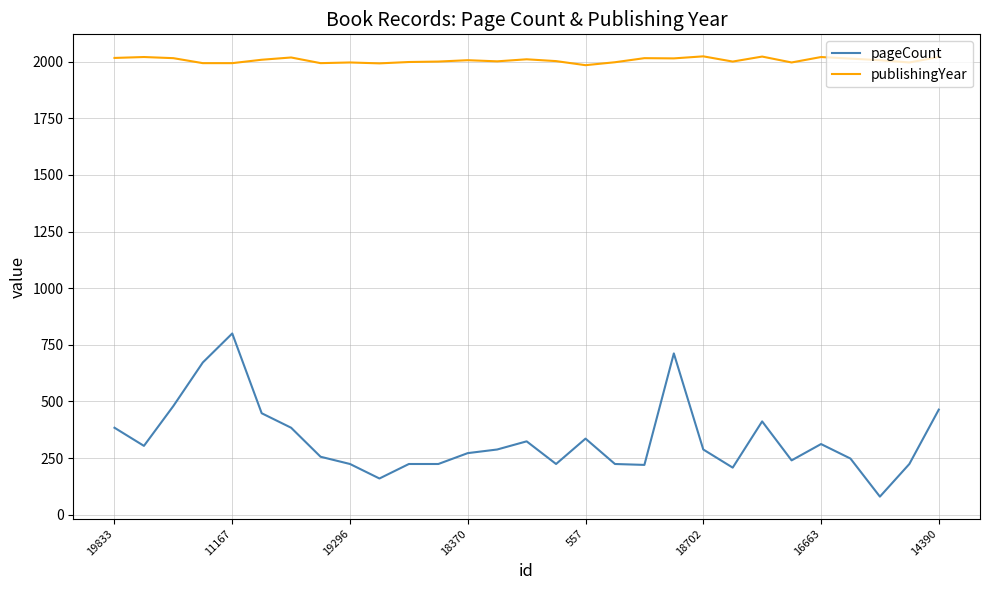

True or false: pageCount and publishingYear intersect in this chart.

False